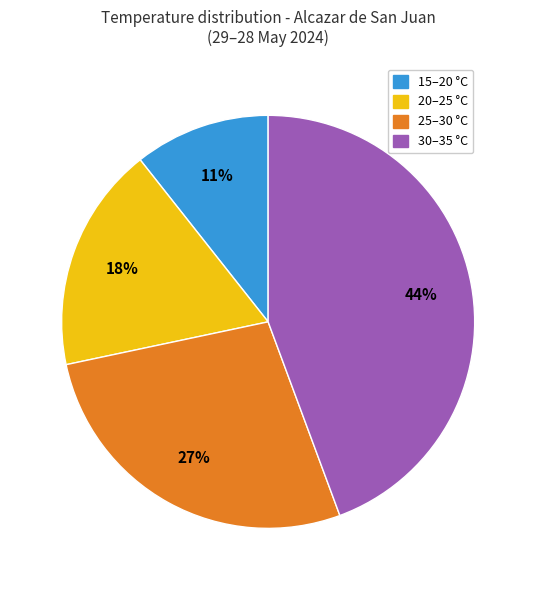

To the nearest percent, what is the average slice percentage?

25%